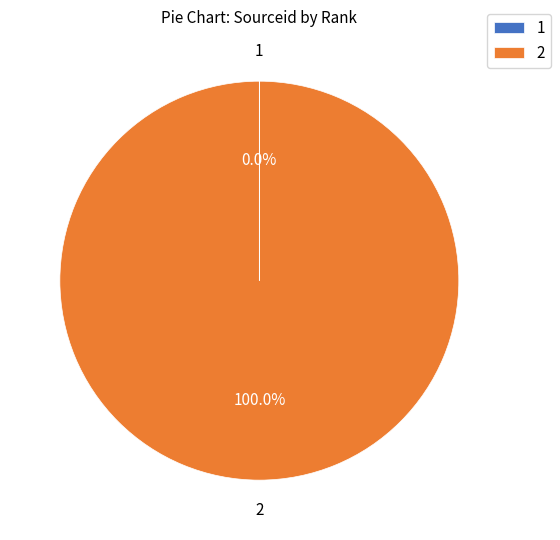

Is 2 the majority of the pie?

Yes